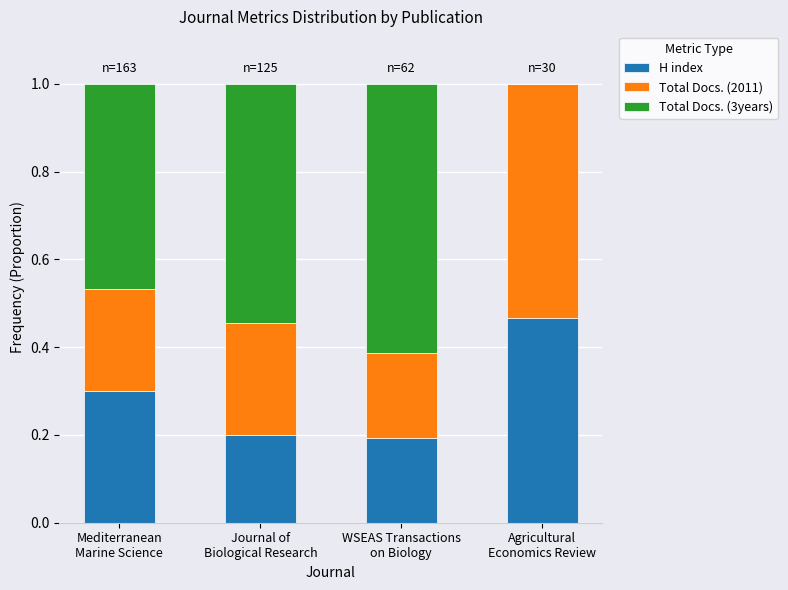

What are all the series names shown in the legend?

H index, Total Docs. (2011), Total Docs. (3years)